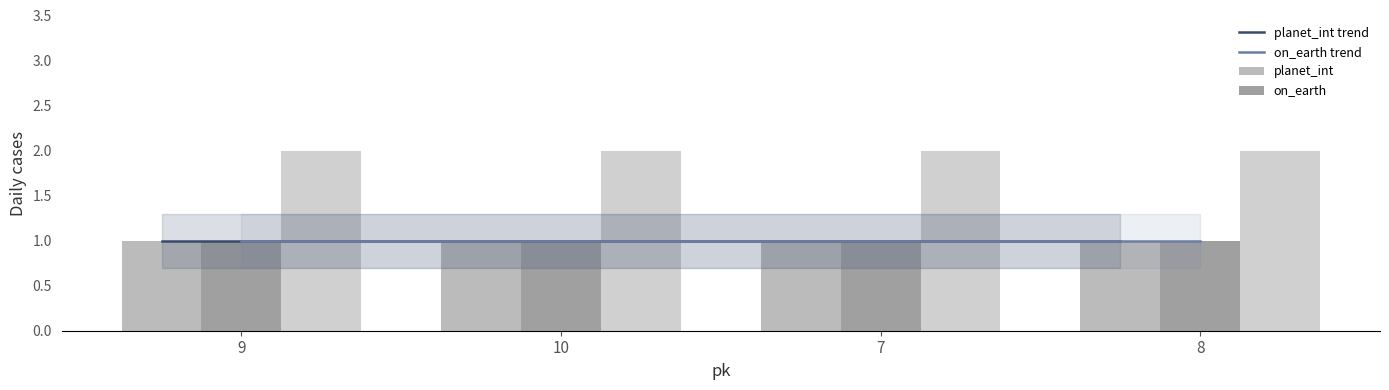

What is the minimum value shown in the chart?

1